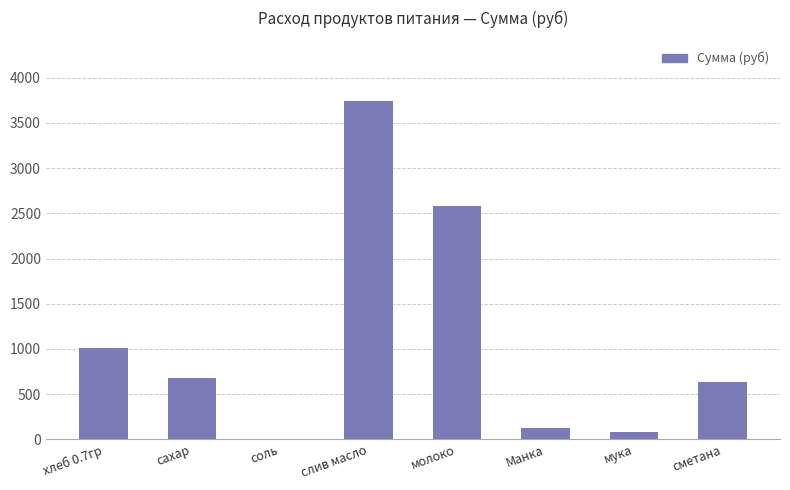

At which label is the value closest to 1871?

молоко